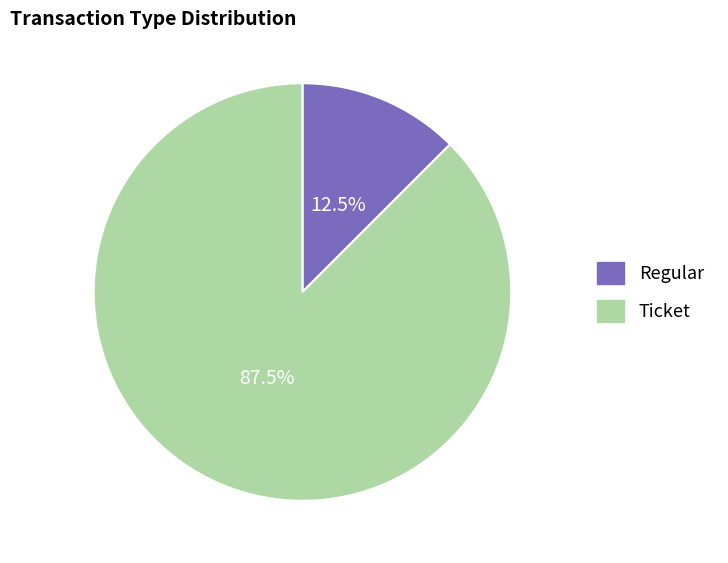

Is it true that Ticket is 73% of the pie?

False